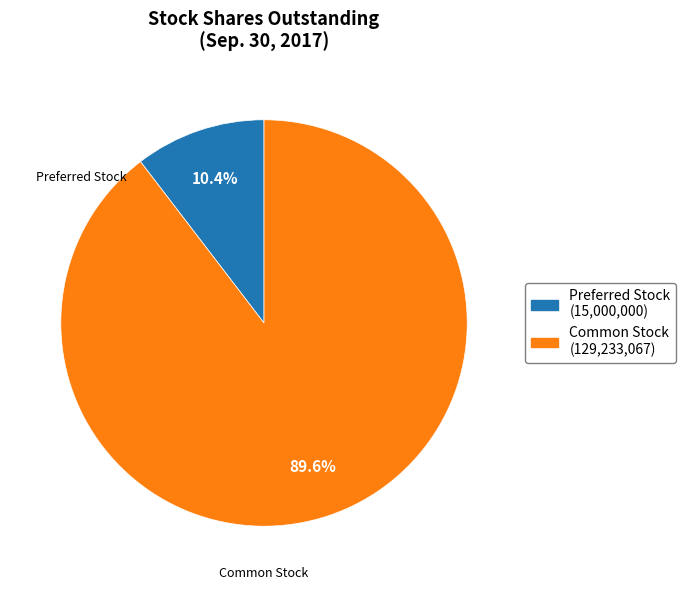

Does any single category account for the majority?

Yes